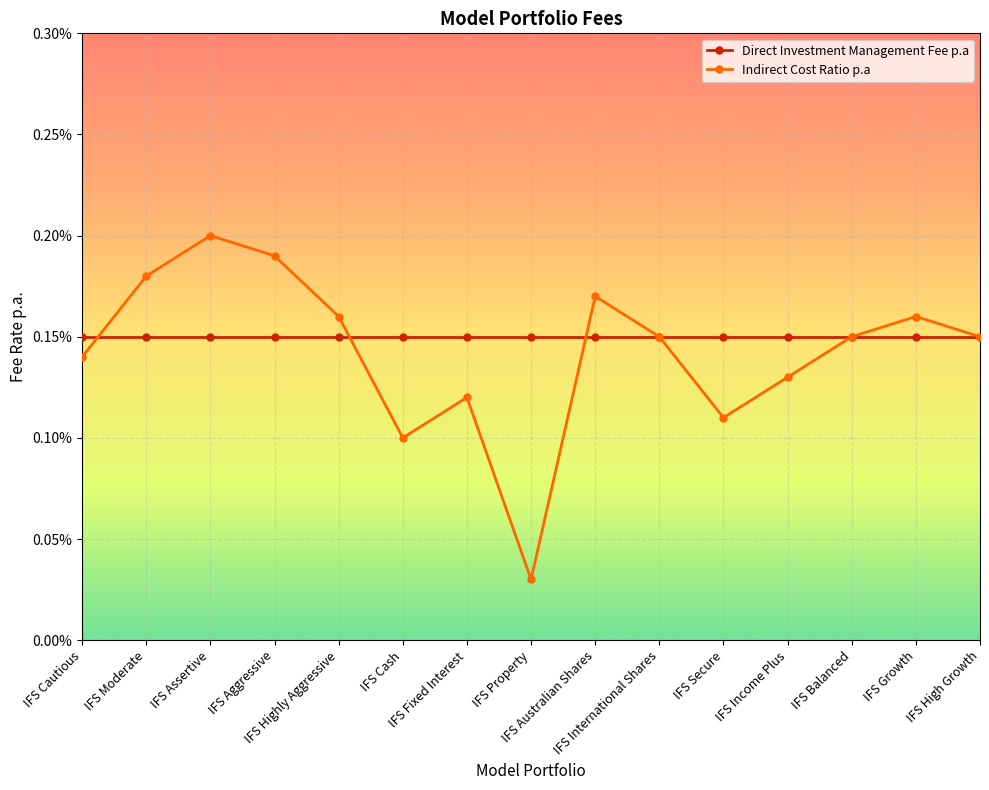

Which series ends up on top after the final intersection of Direct Investment Management Fee p.a and Indirect Cost Ratio p.a?

Indirect Cost Ratio p.a